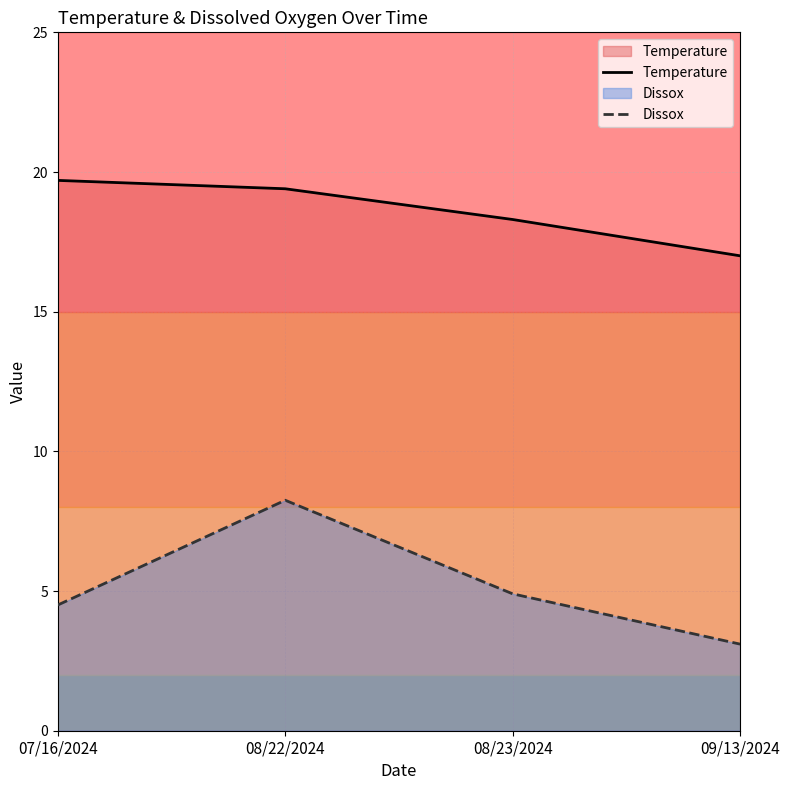

List the series in order of their peak value, lowest first.

Dissox, Temperature